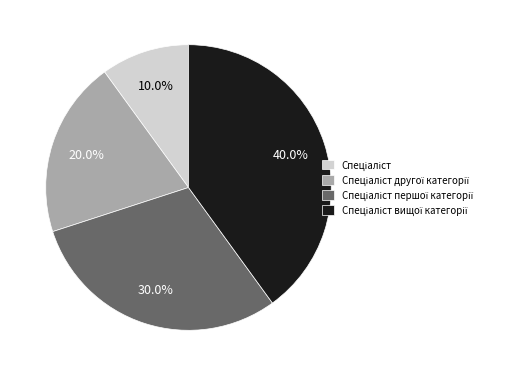

Does any single category account for the majority?

No